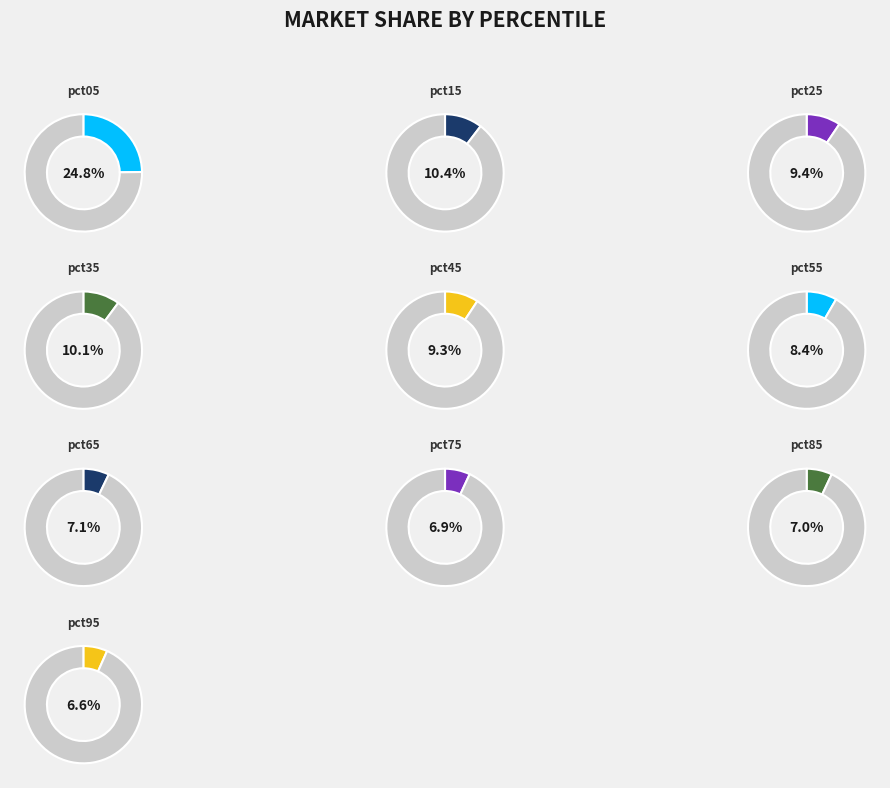

Is the sum of pct25 and pct75 greater than half?

No